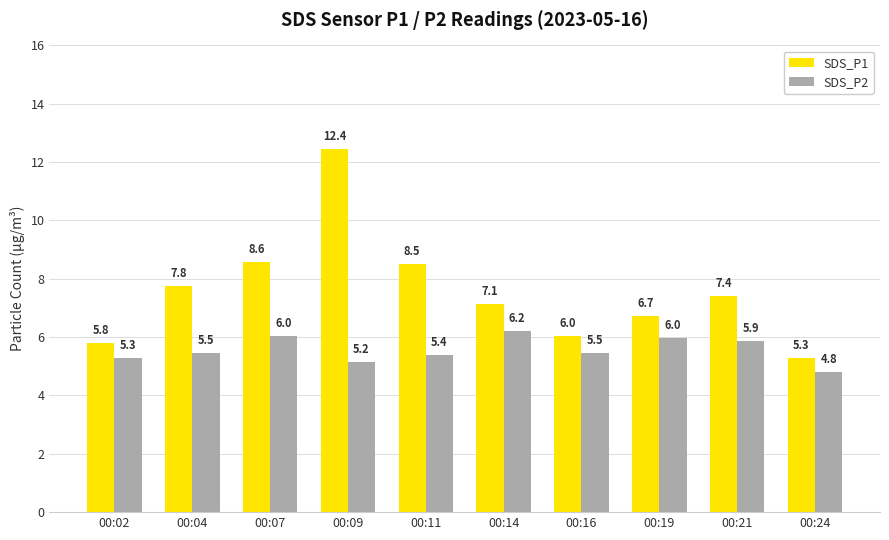

Which series has the largest range (max minus min)?

SDS_P1